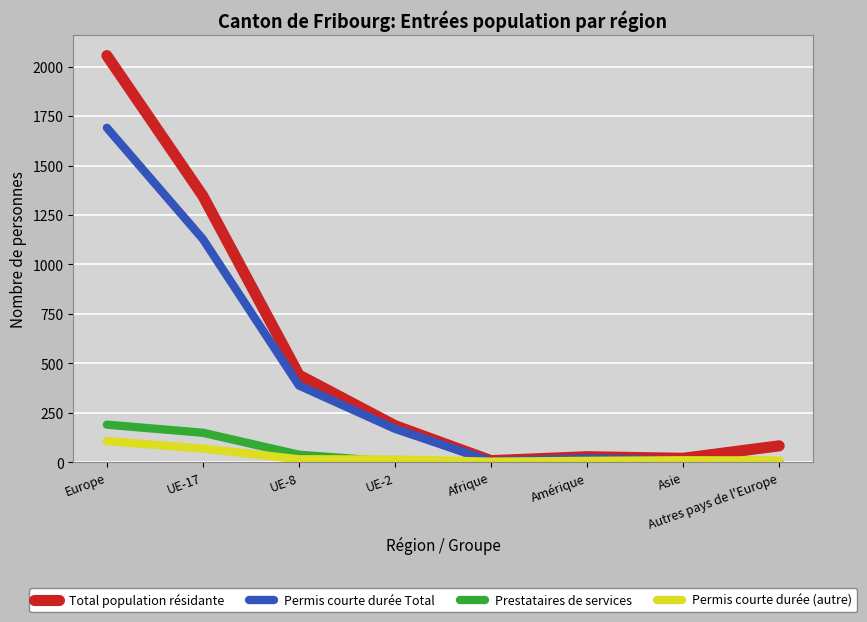

Is the value of Prestataires de services at Asie greater than the value of Permis courte durée Total at UE-17?

No